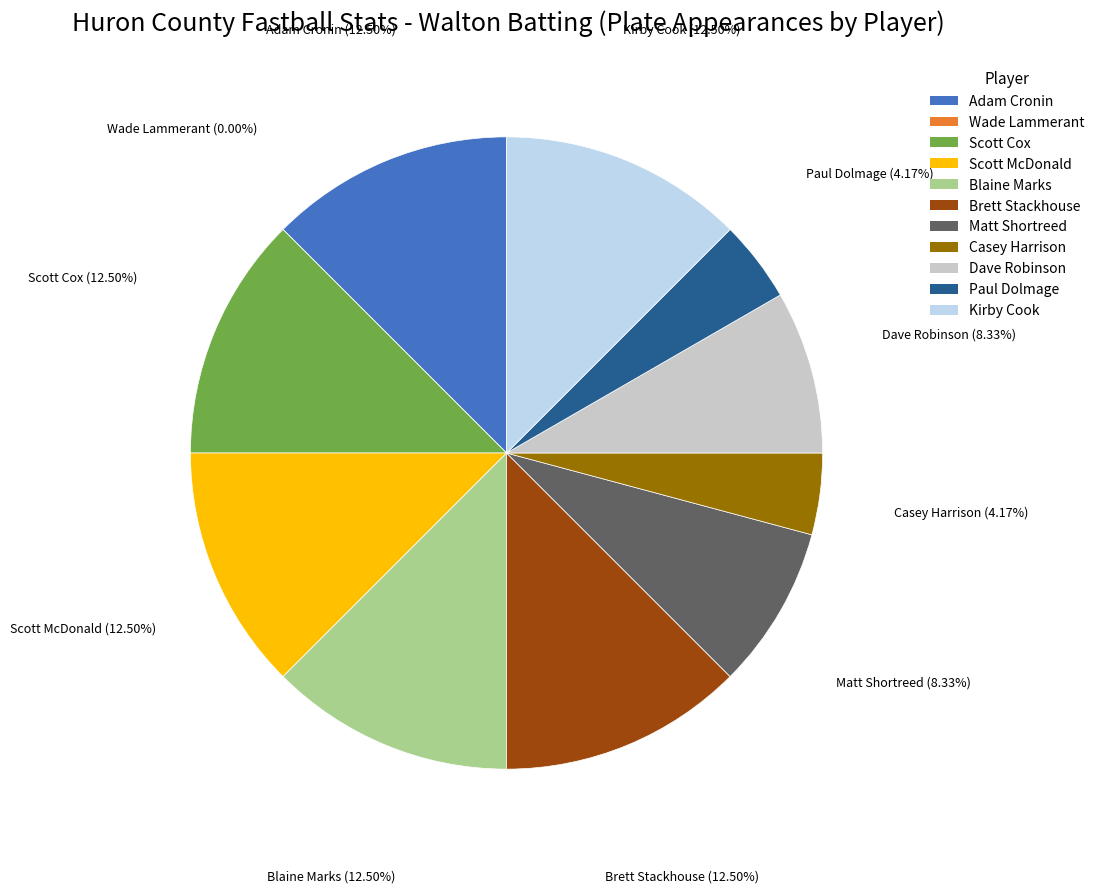

To the nearest percent, what is the average slice percentage?

9%